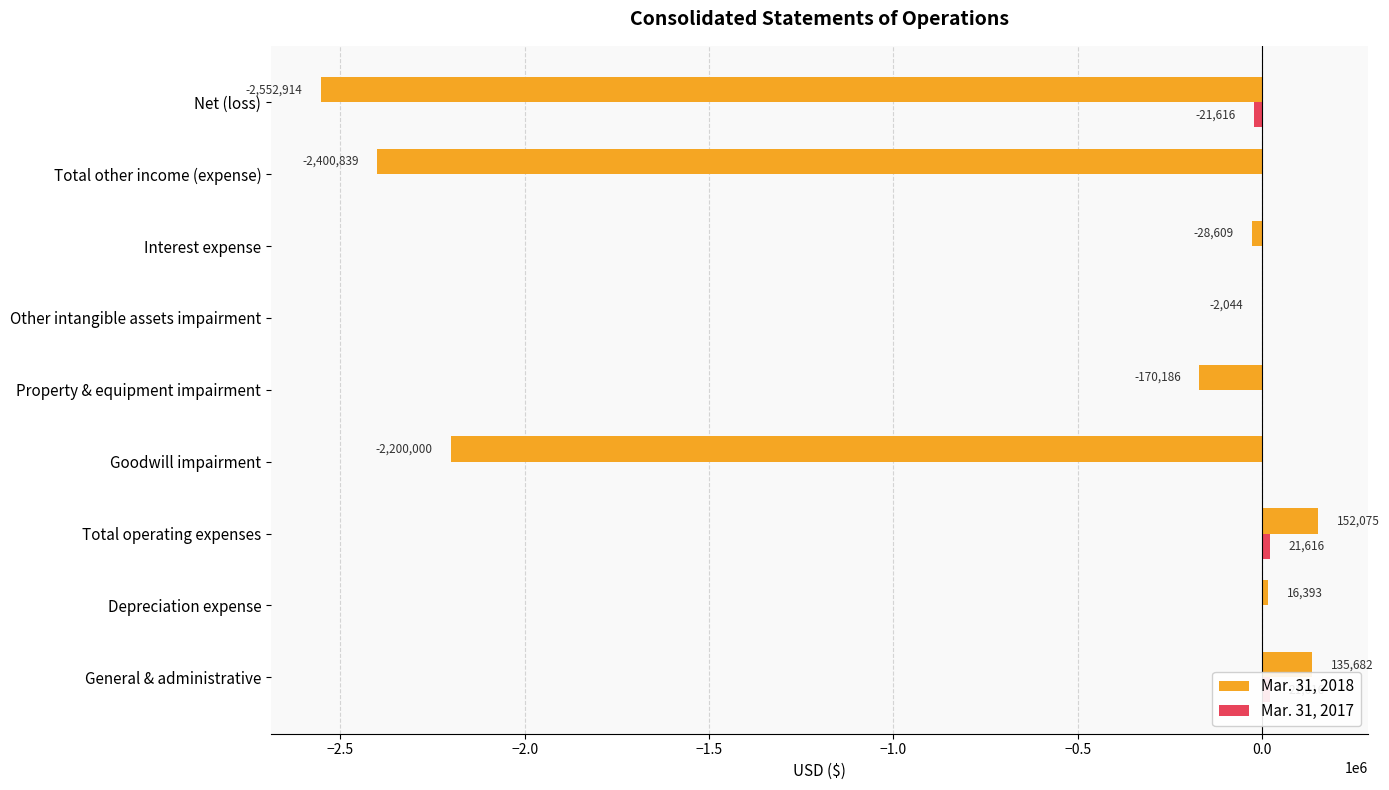

List the series in order of their overall mean, lowest first.

Mar. 31, 2018, Mar. 31, 2017